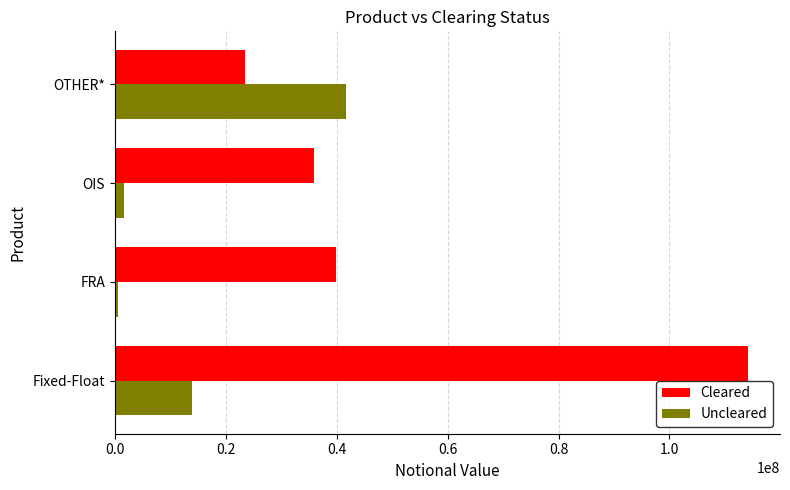

List the series in order of their peak value, highest first.

Cleared, Uncleared